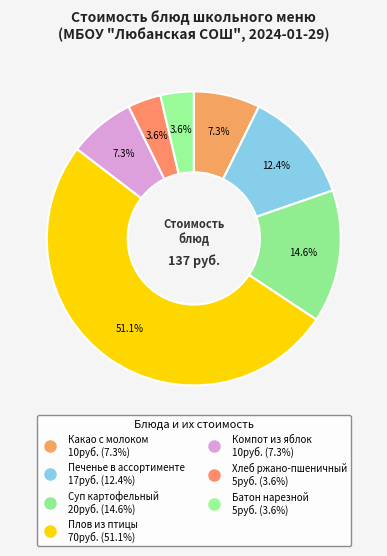

How many slices are in this pie chart?

7